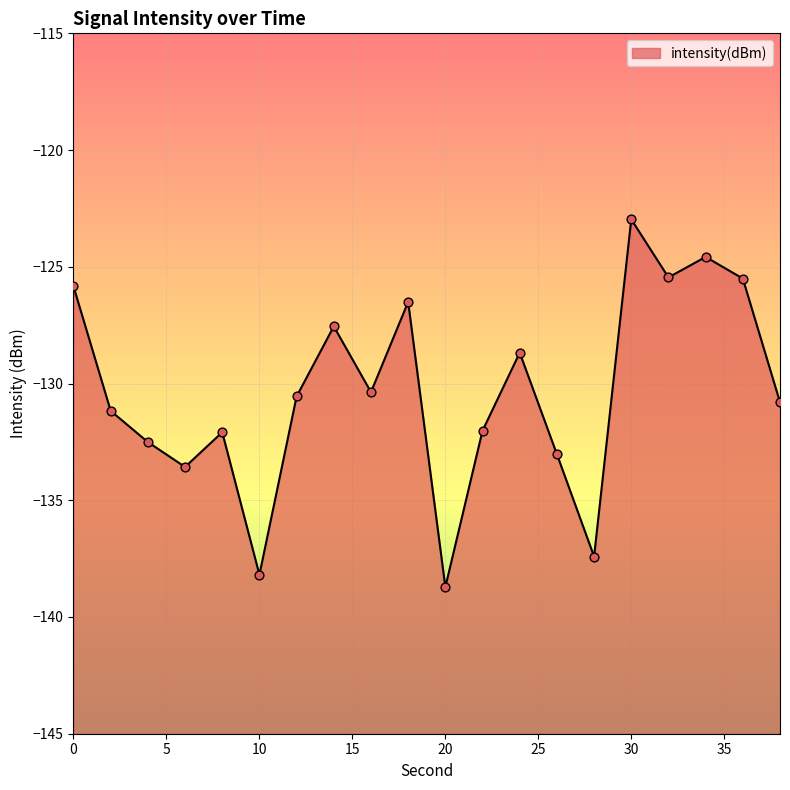

Between 6 and 2, which is larger?

2